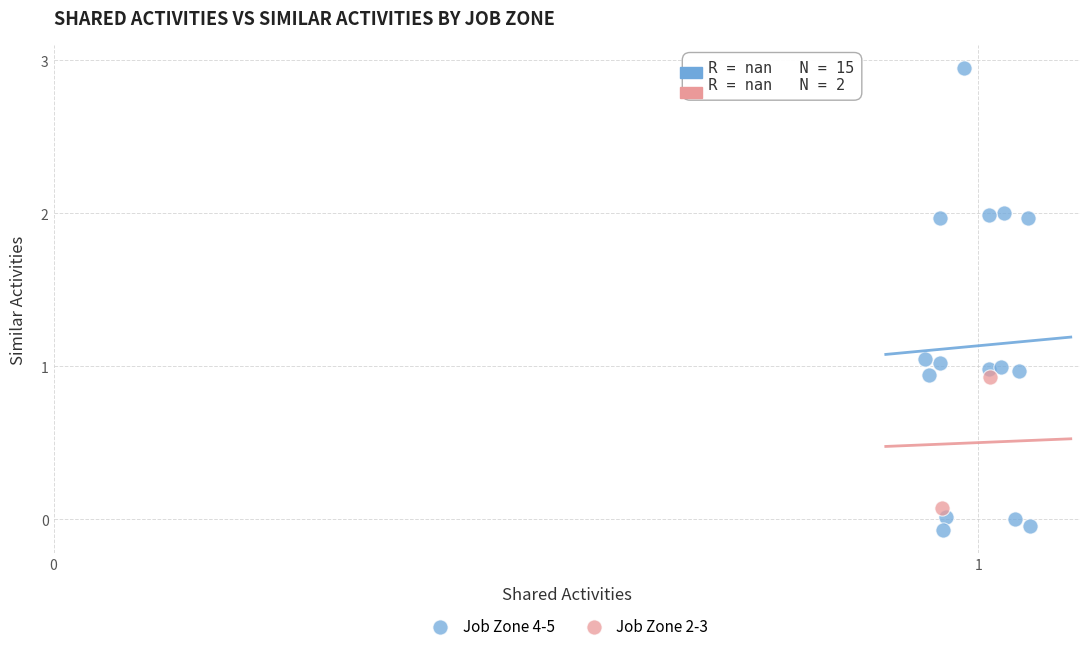

What are all the series names shown in the legend?

Job Zone 4-5, Job Zone 2-3